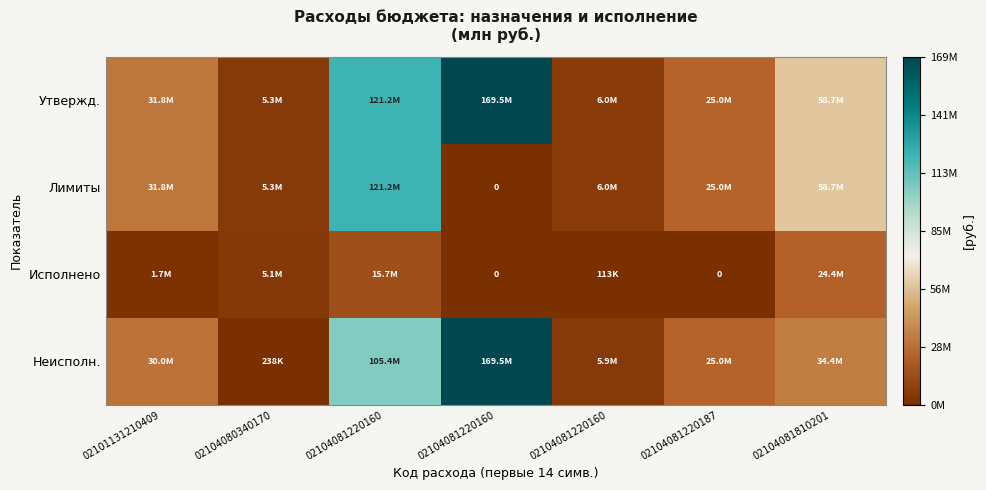

Which series has the largest total across all categories?

Утвержд.